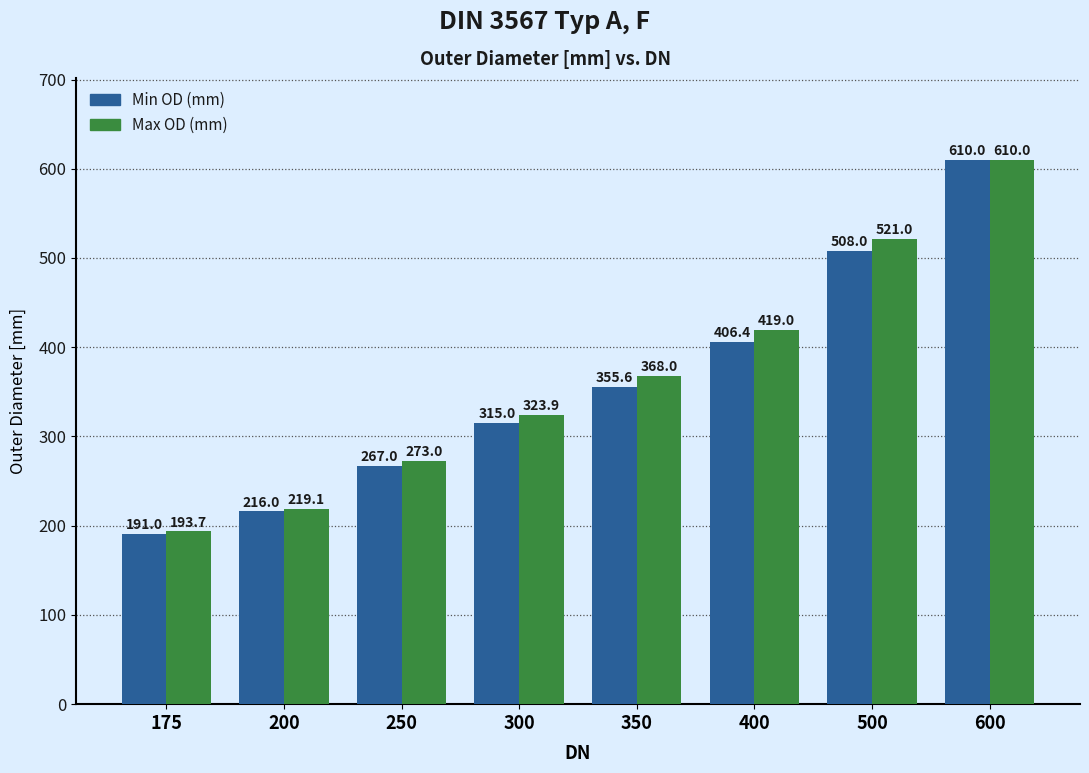

Rank the series by their average value, from highest to lowest.

Max OD (mm), Min OD (mm)